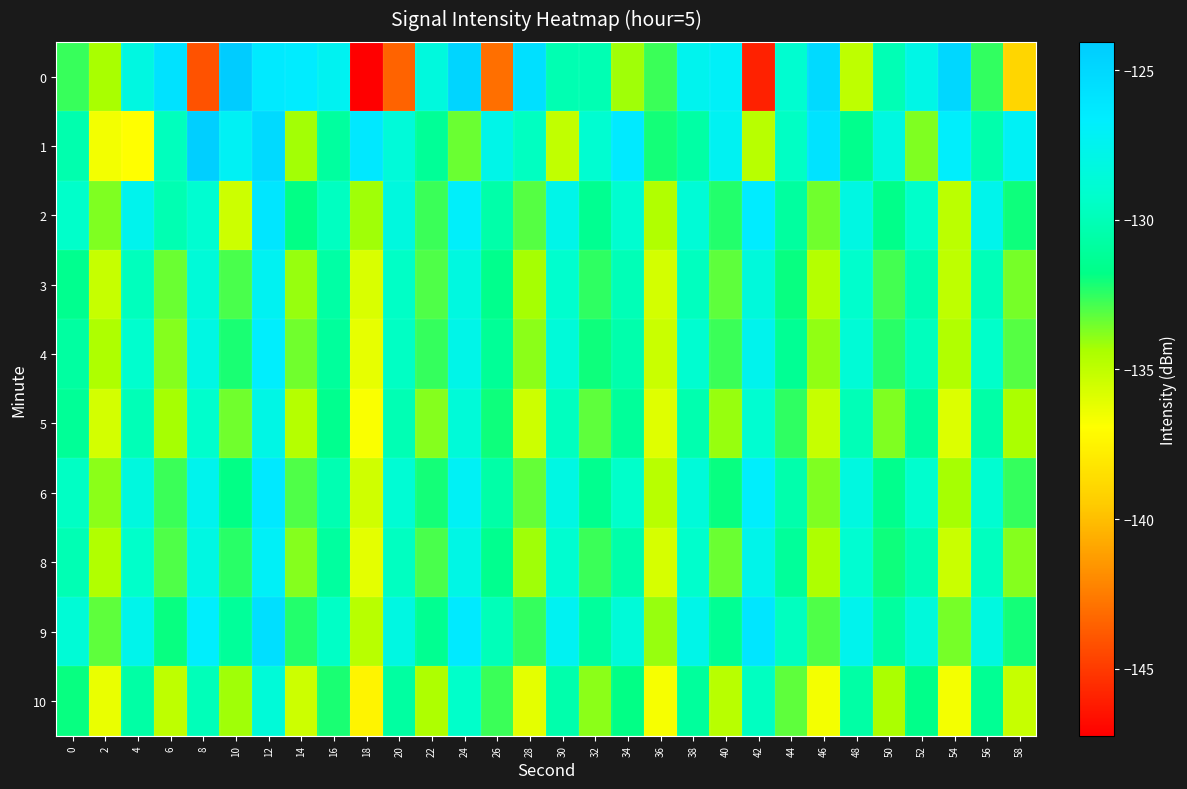

How many series are shown in this chart?

10